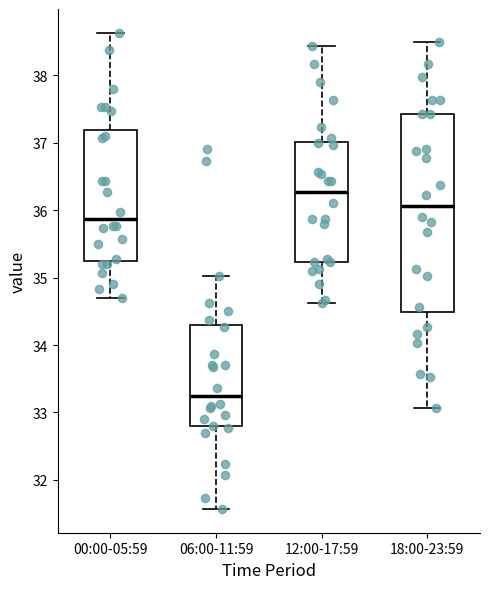

Comparing the boxes themselves (not the whiskers), which one is the tallest?

18:00-23:59